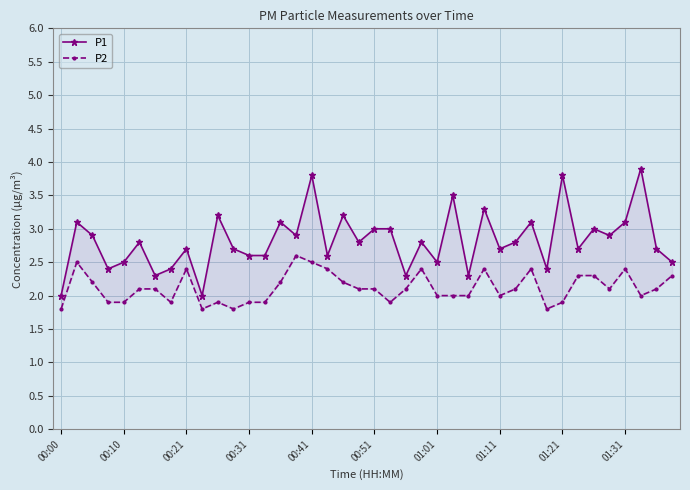

What is the greatest value displayed?

3.9